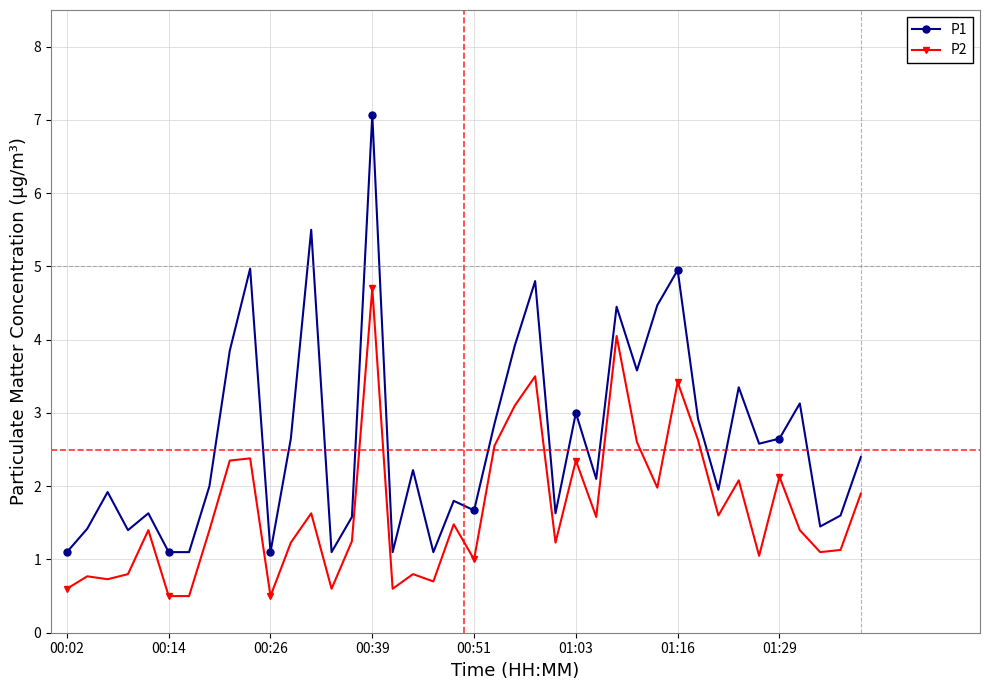

List the series in order of their overall mean, lowest first.

P2, P1